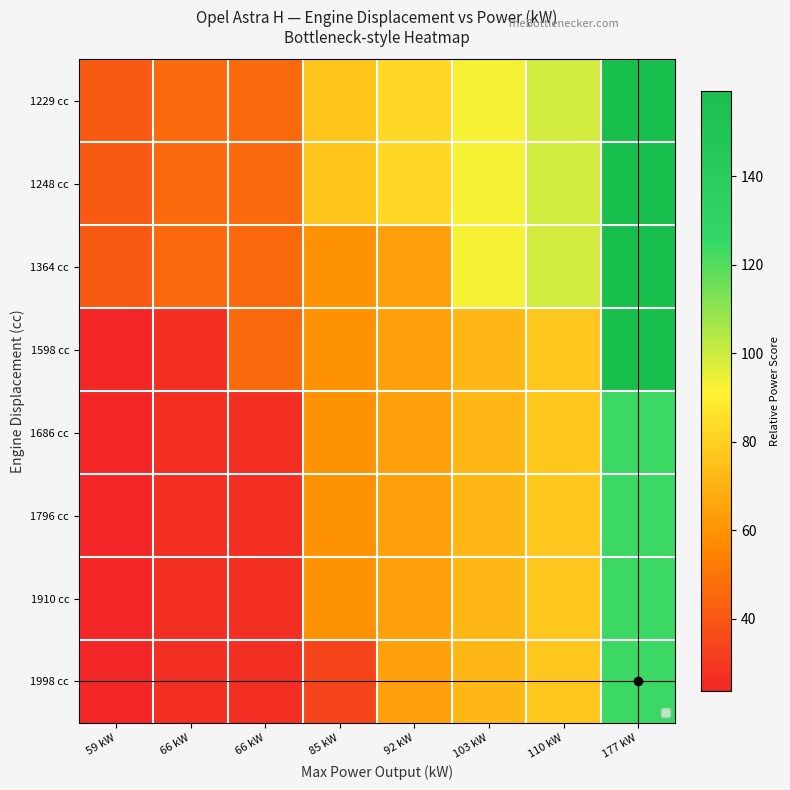

Which category has the highest value across all series?

177 kW